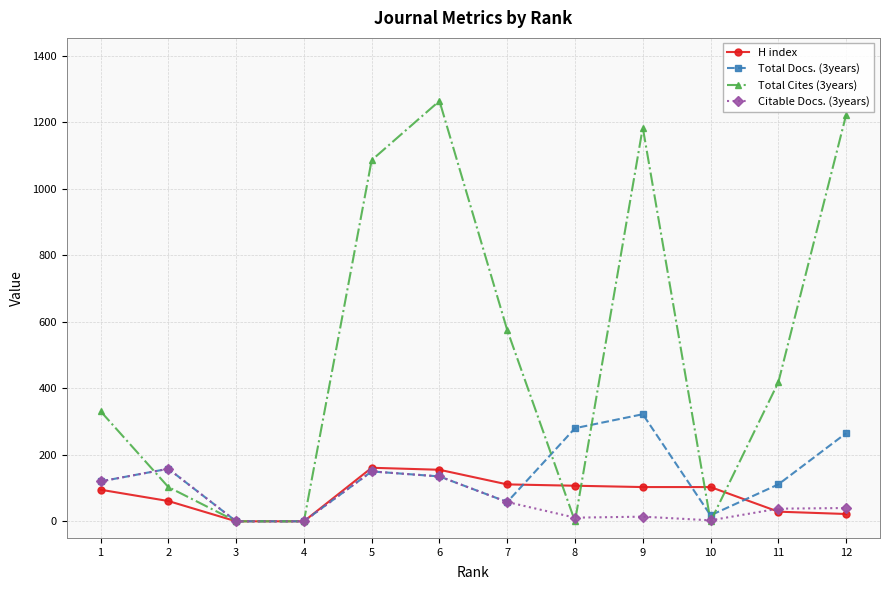

How many lines are shown in the chart?

4